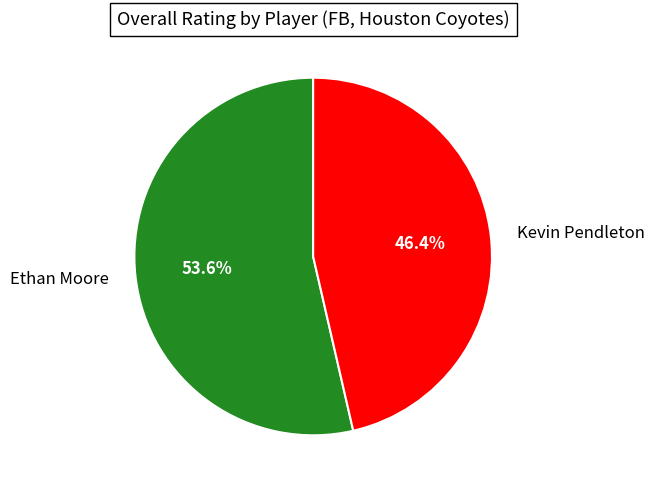

Is there a majority slice in this chart?

Yes